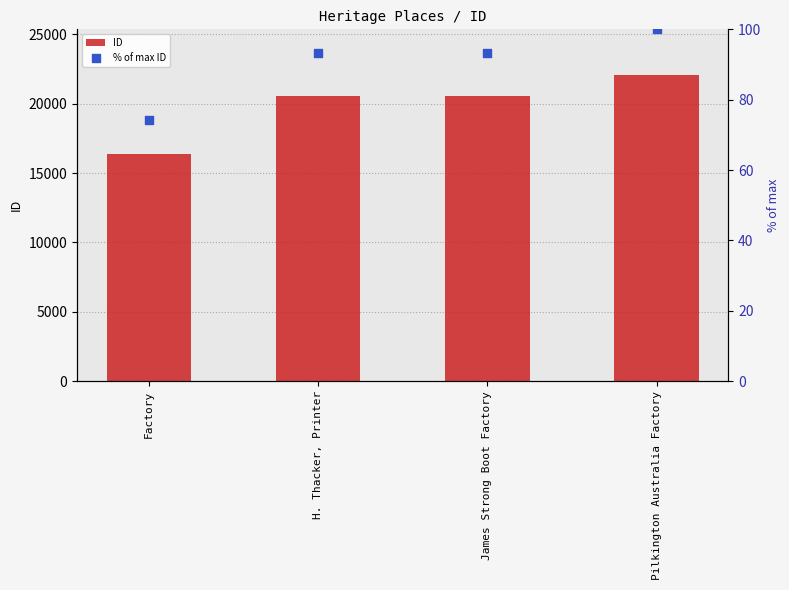

At which category is the sum across all series the highest?

Pilkington Australia Factory